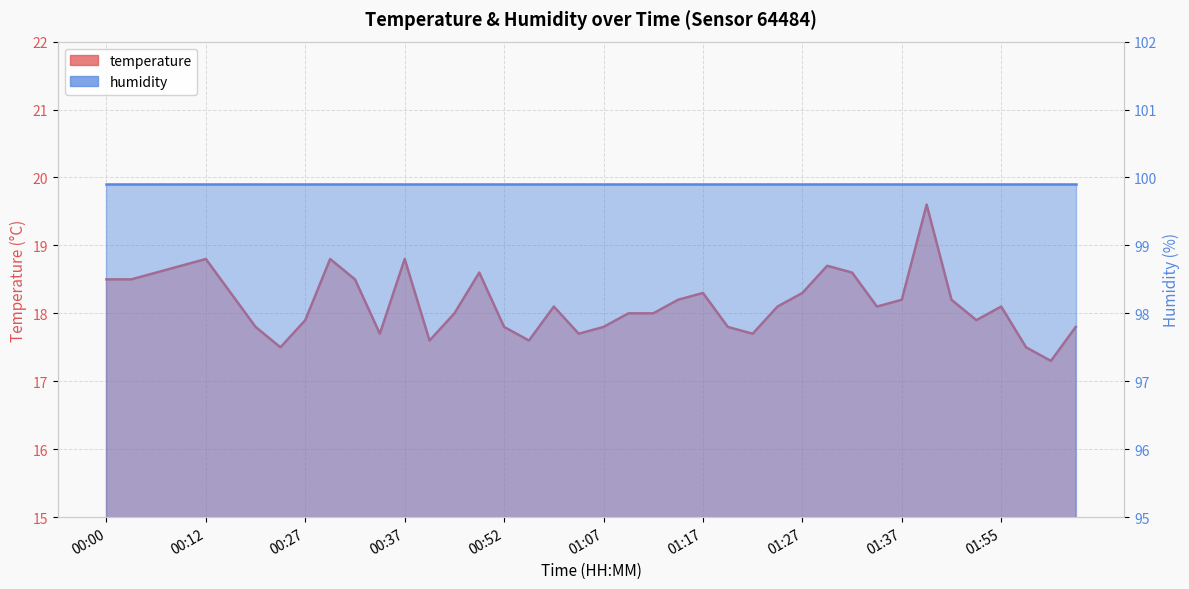

What is the sum of all values?

726.0